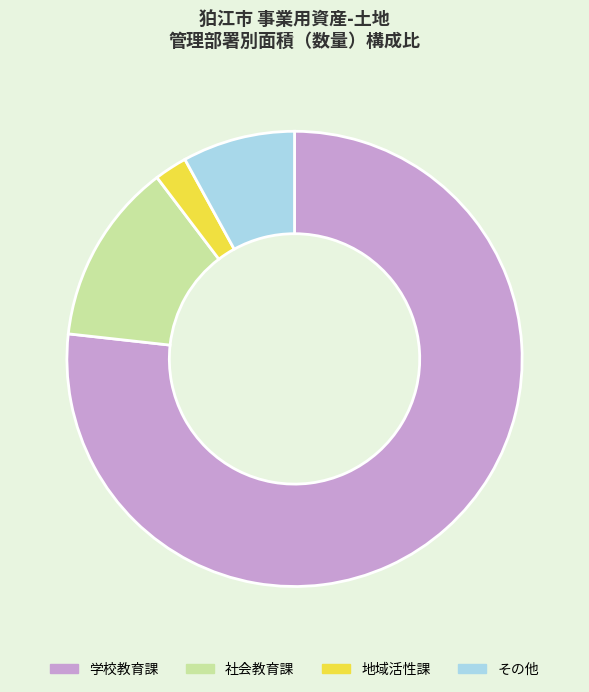

Is it true that その他 is 8% of the pie?

True